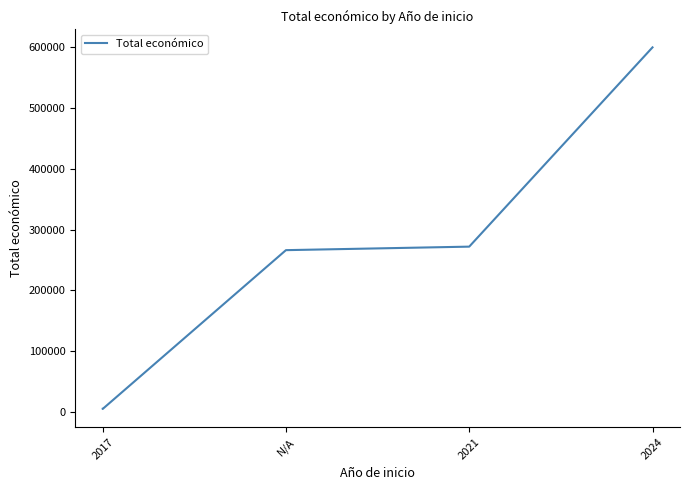

What position from the right is 4?

1